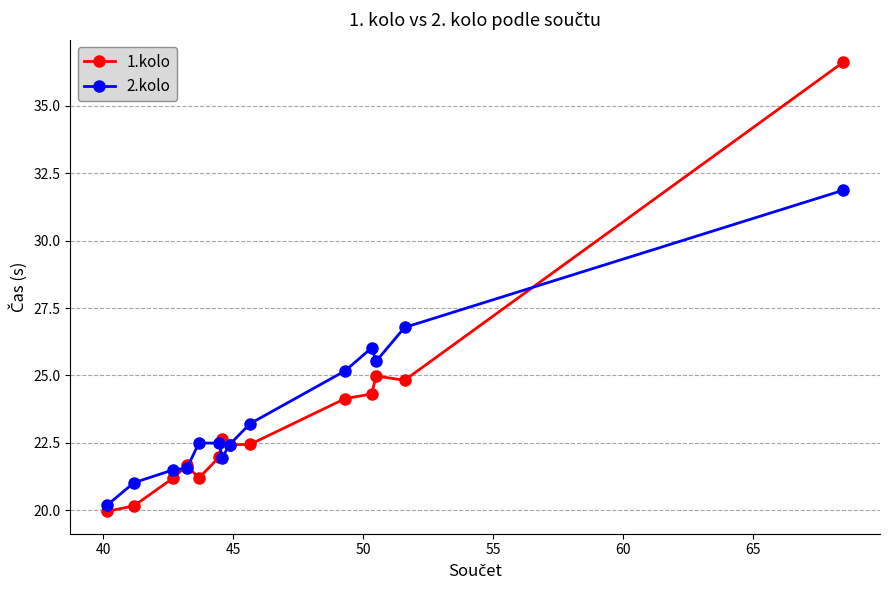

After their last crossing, which series has the higher values: 2.kolo or 1.kolo?

1.kolo